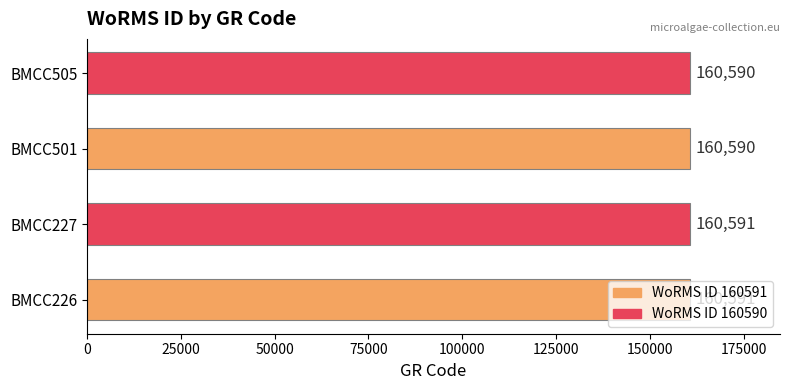

What is the sum of the values at BMCC227 and BMCC501?

321181